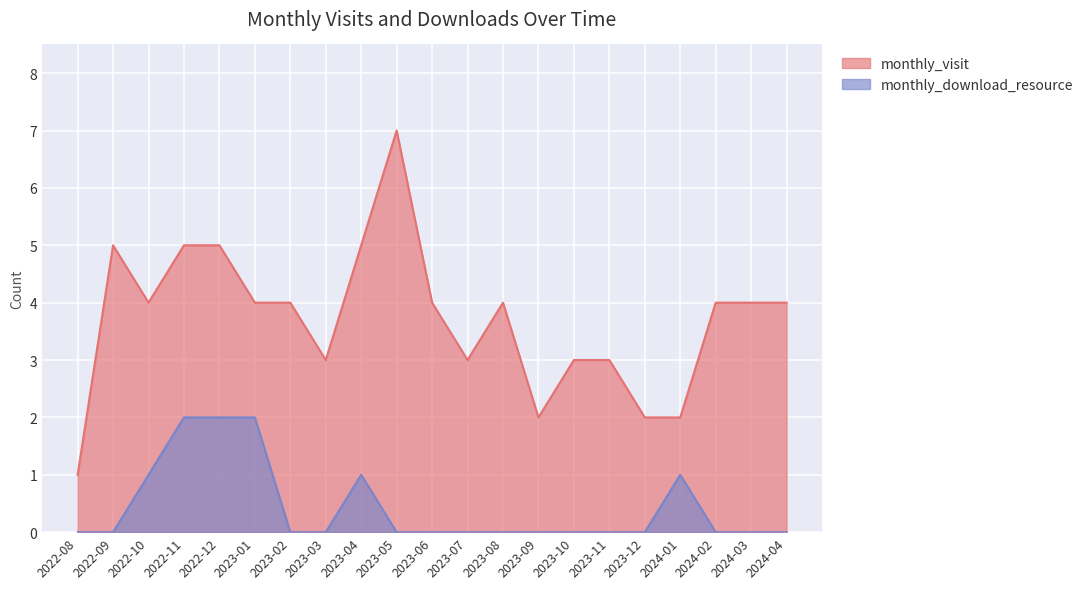

True or false: monthly_visit and monthly_download_resource cross at least once.

False